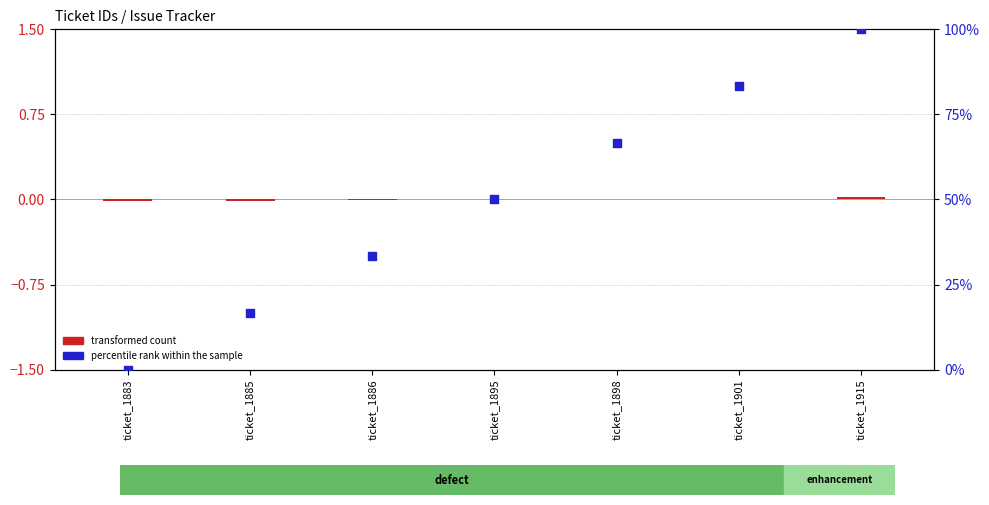

What is the total value across all series at ticket_1901?

83.3